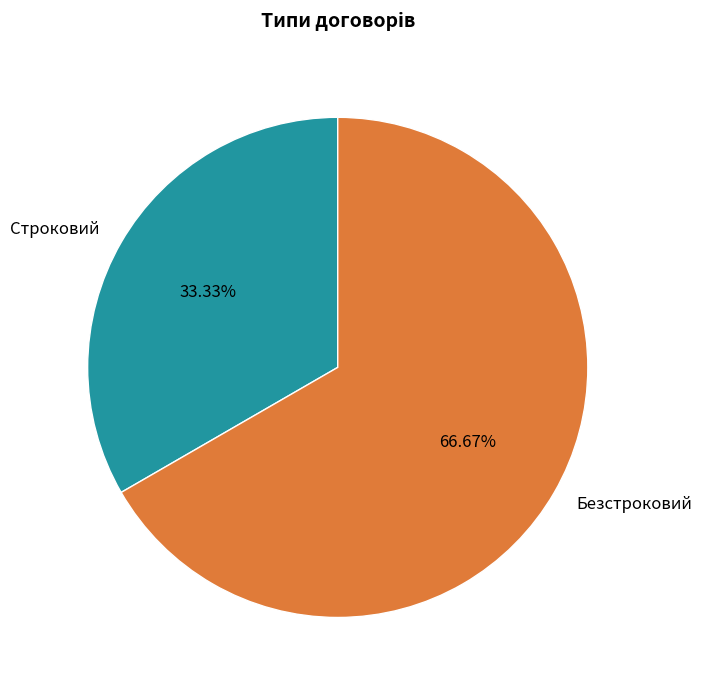

Is Строковий the majority of the pie?

No